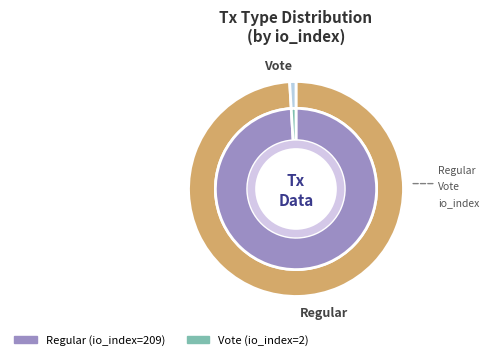

To the nearest percent, what is the difference between the largest and smallest slice percentages?

98%